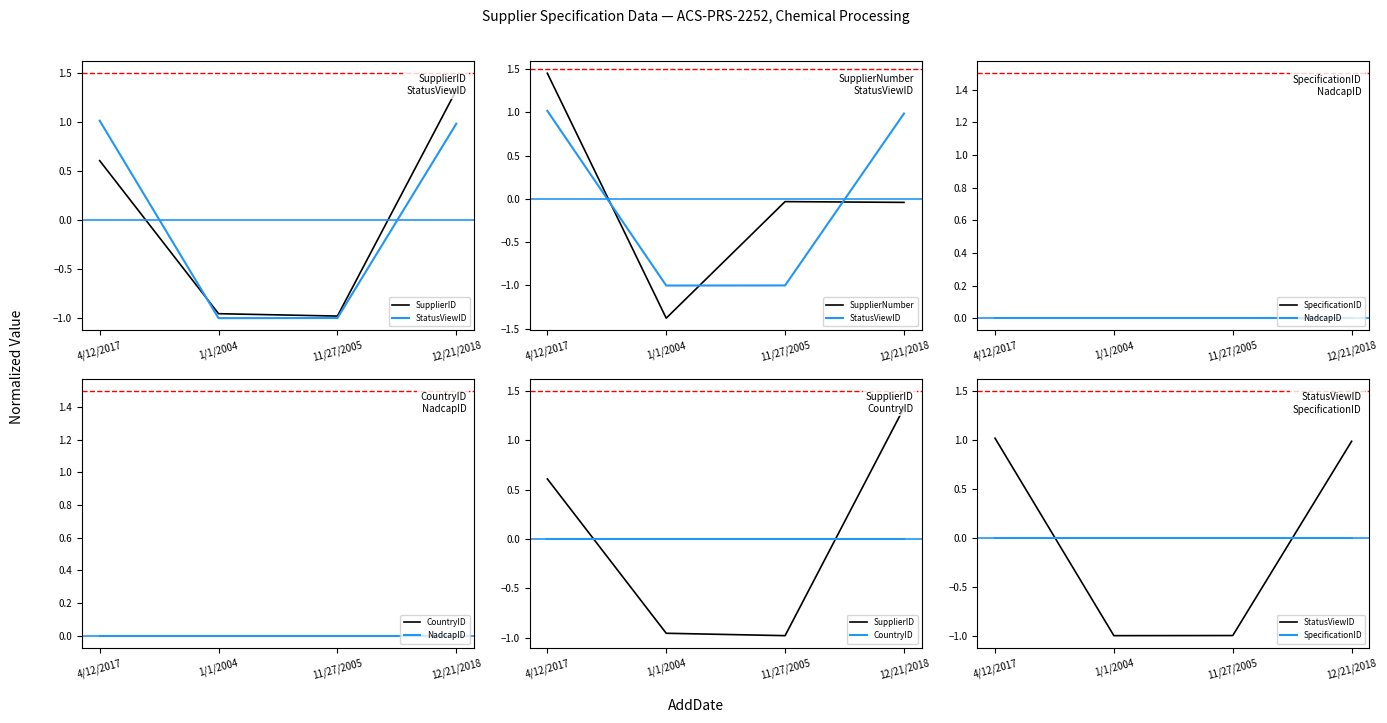

What is the value of the StatusViewID point at the 3rd from the left?

-1.0